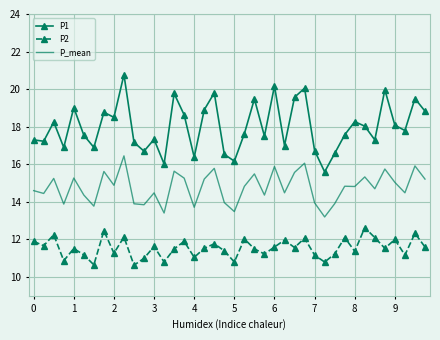

What is the difference between the maximum and minimum values in the P1 series?

5.2